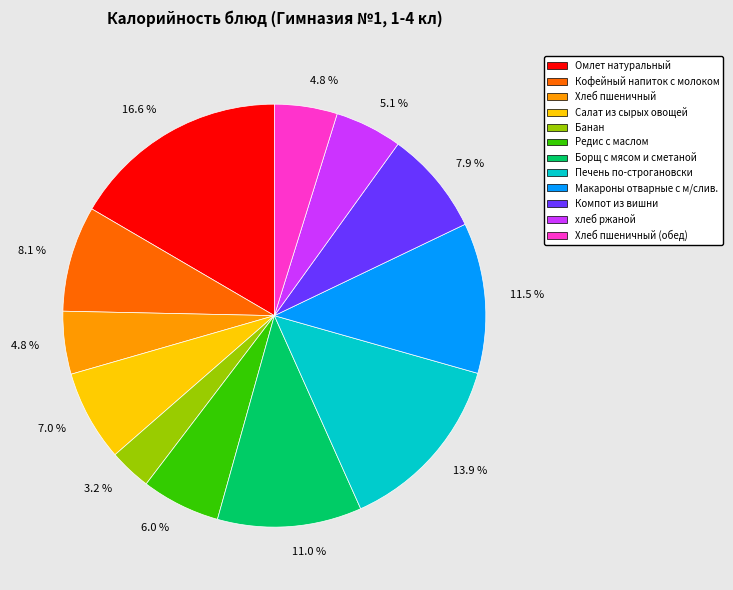

Combined, do Хлеб пшеничный (обед) and Редис с маслом account for over 50%?

No